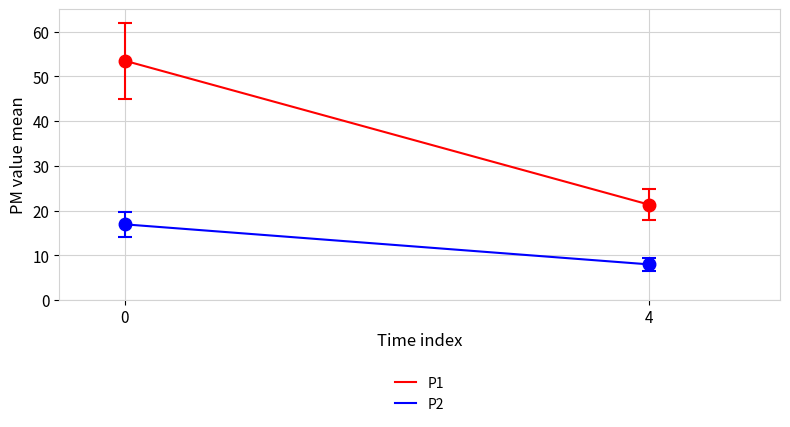

Reading left to right, extract all data points from this chart.

P1: 0=53.5	4=21.3
P2: 0=16.9	4=8.0